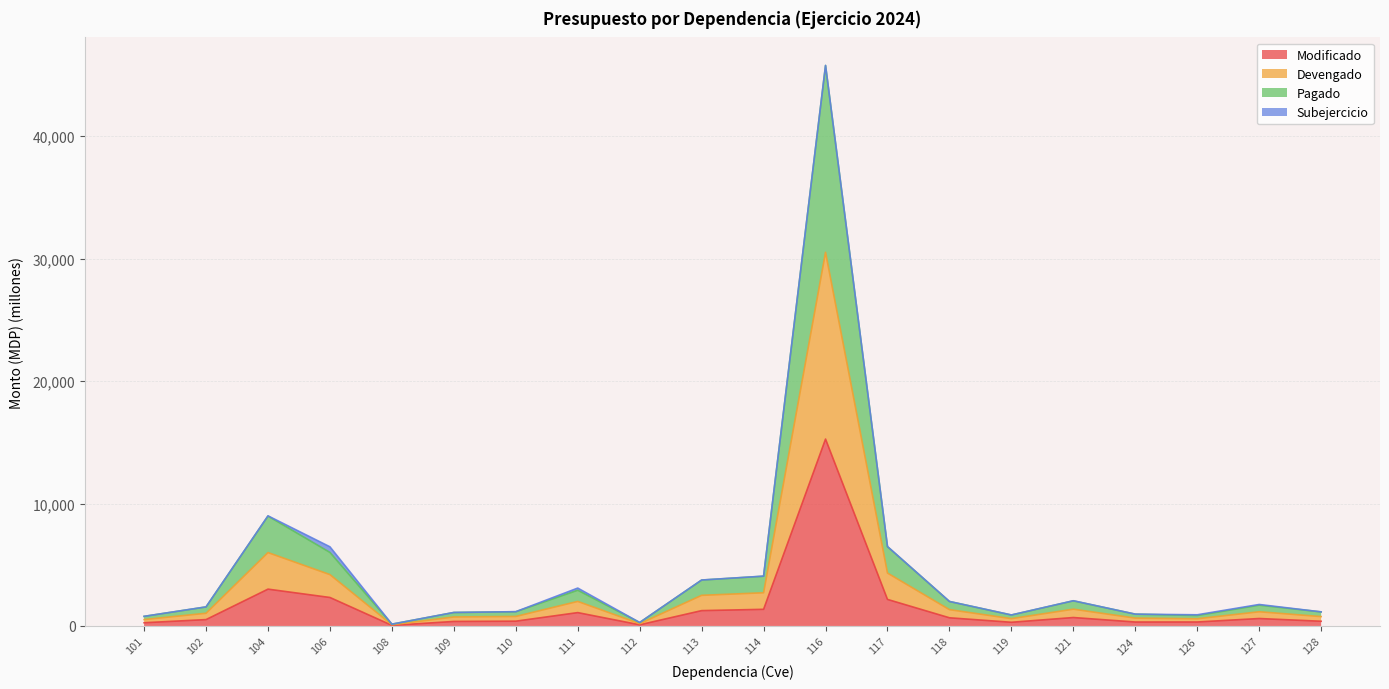

At which category does Pagado reach its first local peak?

104